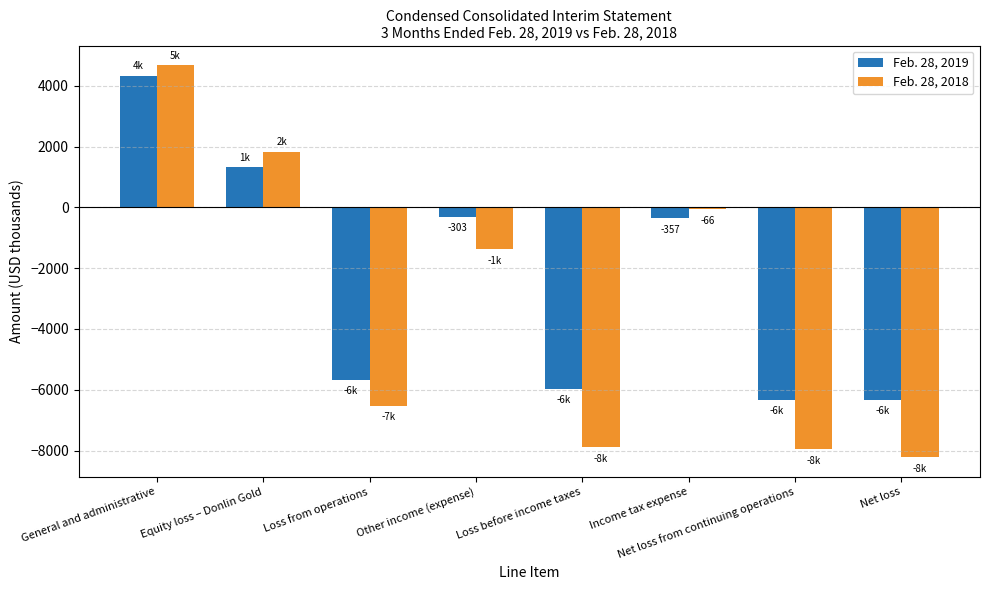

Where is Feb. 28, 2018 nearest to the value -1765?

Other income (expense)